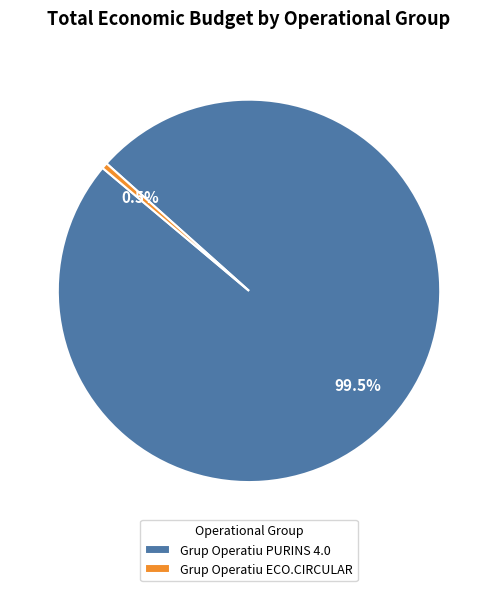

Which slice is the largest?

Grup Operatiu PURINS 4.0